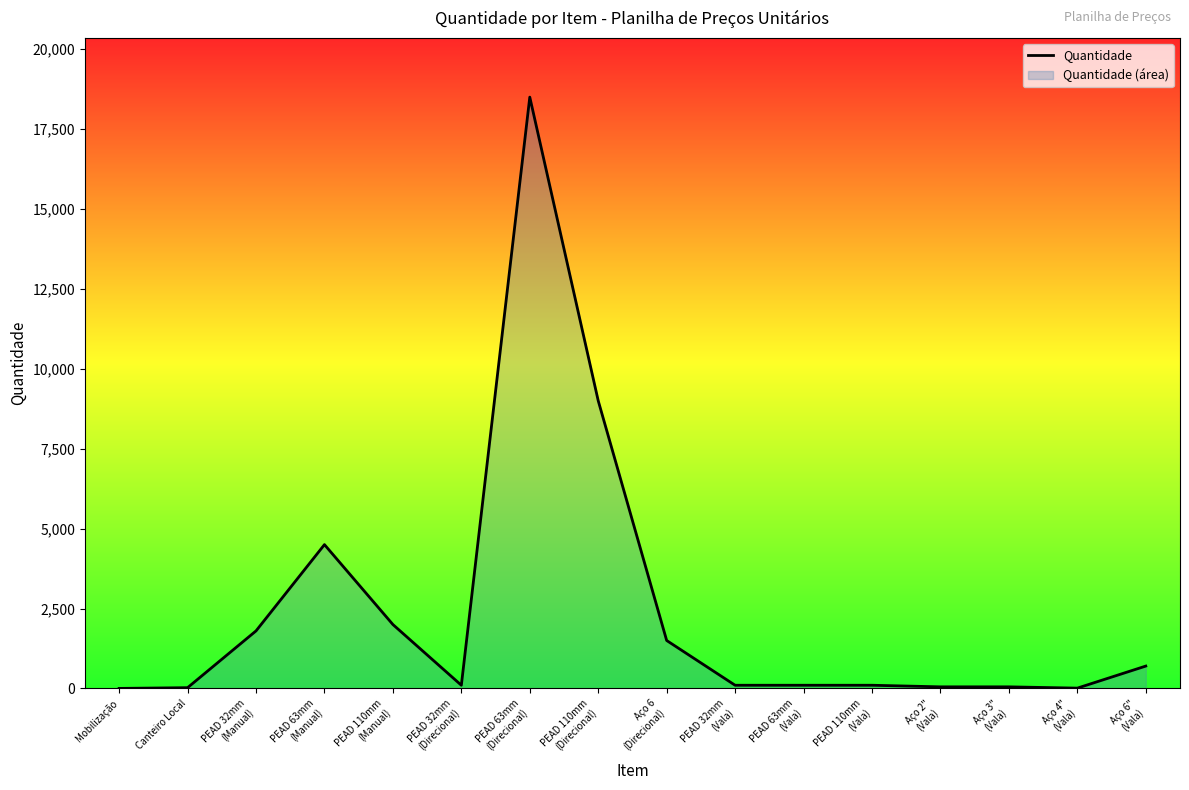

Which category has the lowest value across all series?

Mobilização